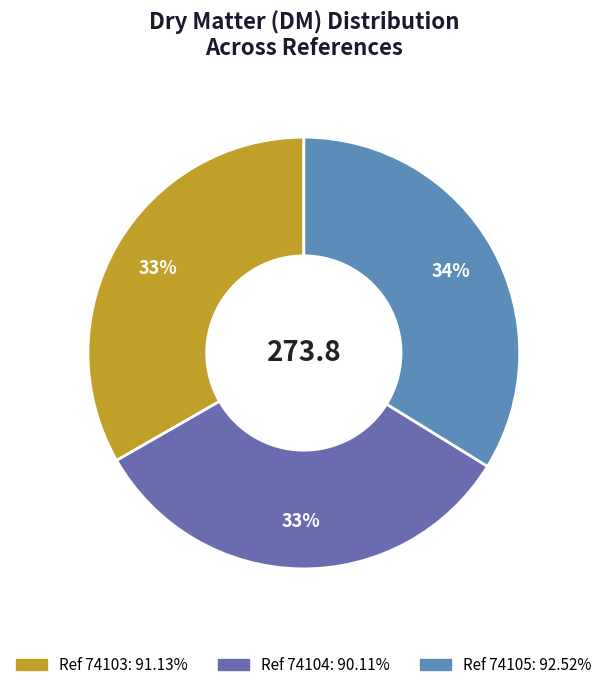

How many slices are in this pie chart?

3